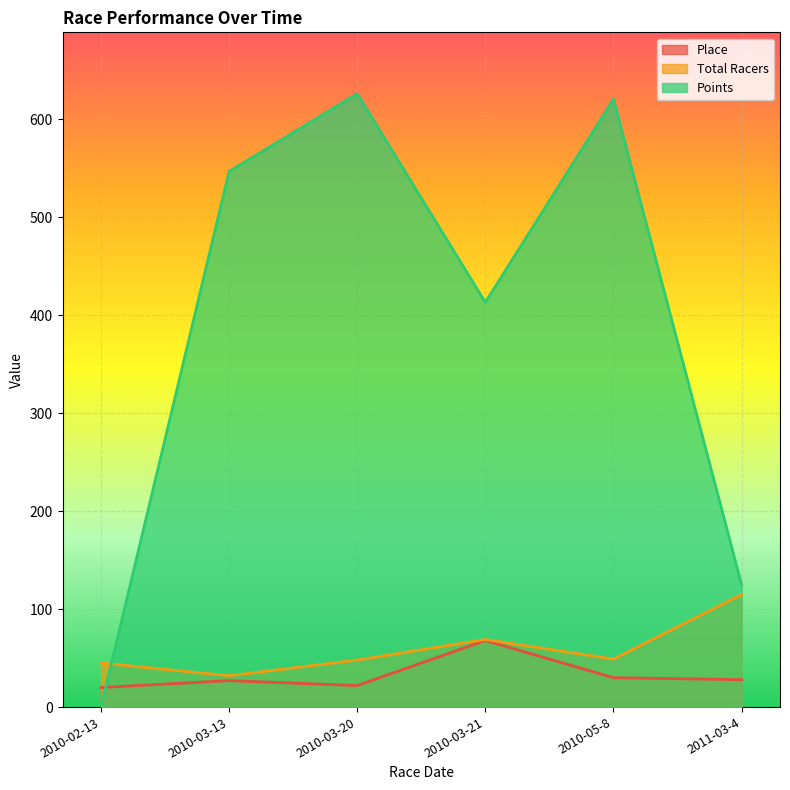

The value of Place at 2010-02-13 is 10.4. True or false?

False